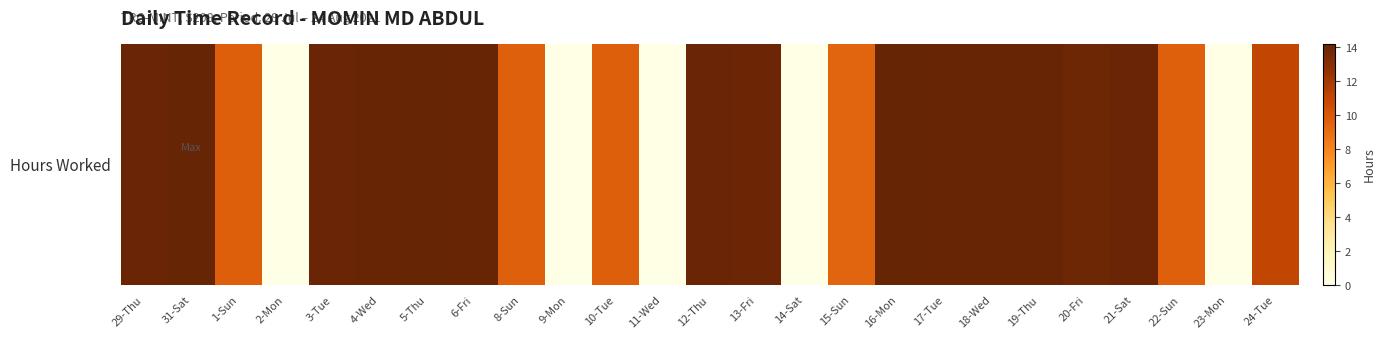

Reading left to right, what are all the values shown in this chart?

29-Thu=14.1	31-Sat=14.2	1-Sun=9.7	2-Mon=0.0	3-Tue=14.1	4-Wed=14.1	5-Thu=14.2	6-Fri=14.1	8-Sun=9.6	9-Mon=0.0	10-Tue=9.7	11-Wed=0.0	12-Thu=14.1	13-Fri=13.9	14-Sat=0.0	15-Sun=9.5	16-Mon=14.2	17-Tue=14.1	18-Wed=14.1	19-Thu=14.1	20-Fri=13.9	21-Sat=14.1	22-Sun=9.6	23-Mon=0.0	24-Tue=11.0